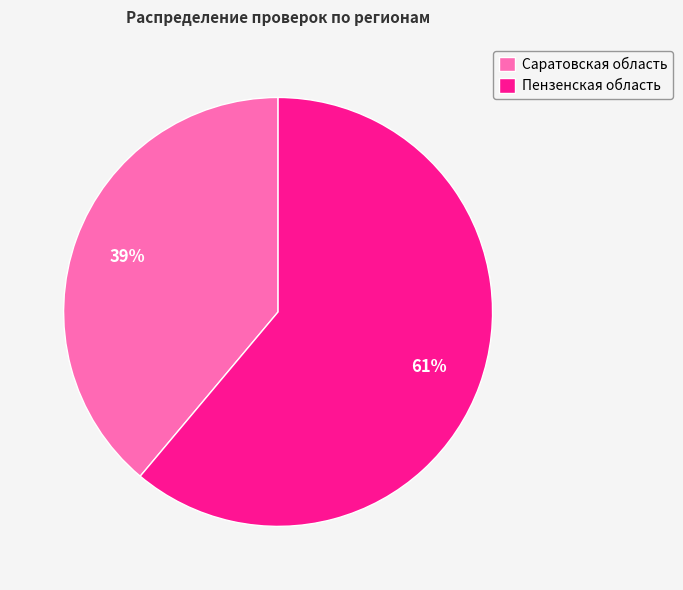

Between Саратовская область and Пензенская область, which is larger?

Пензенская область